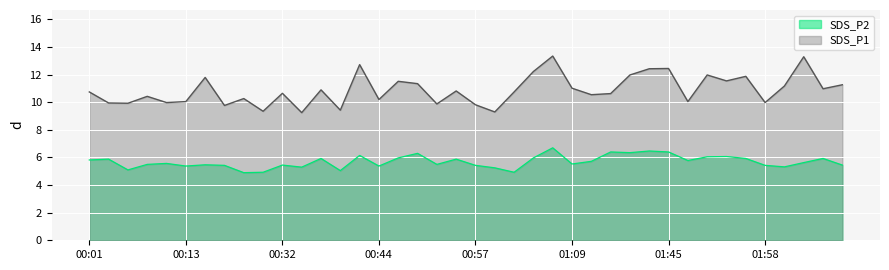

How many lines are shown in the chart?

2